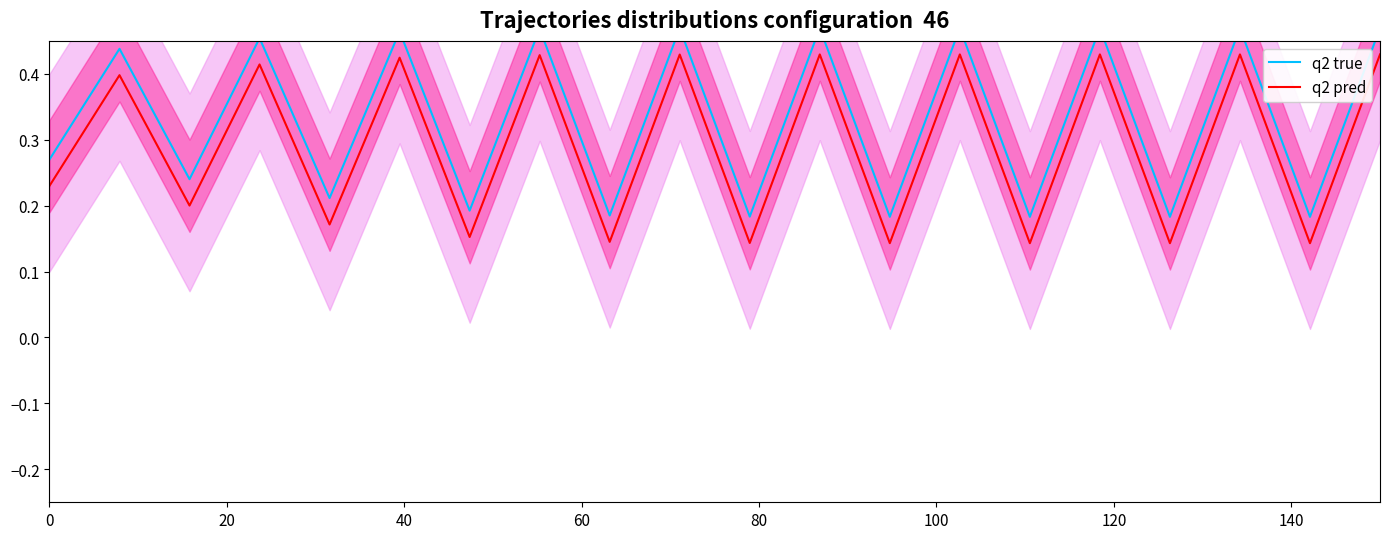

What is the difference between the maximum and minimum values in the q2 true series?

0.3